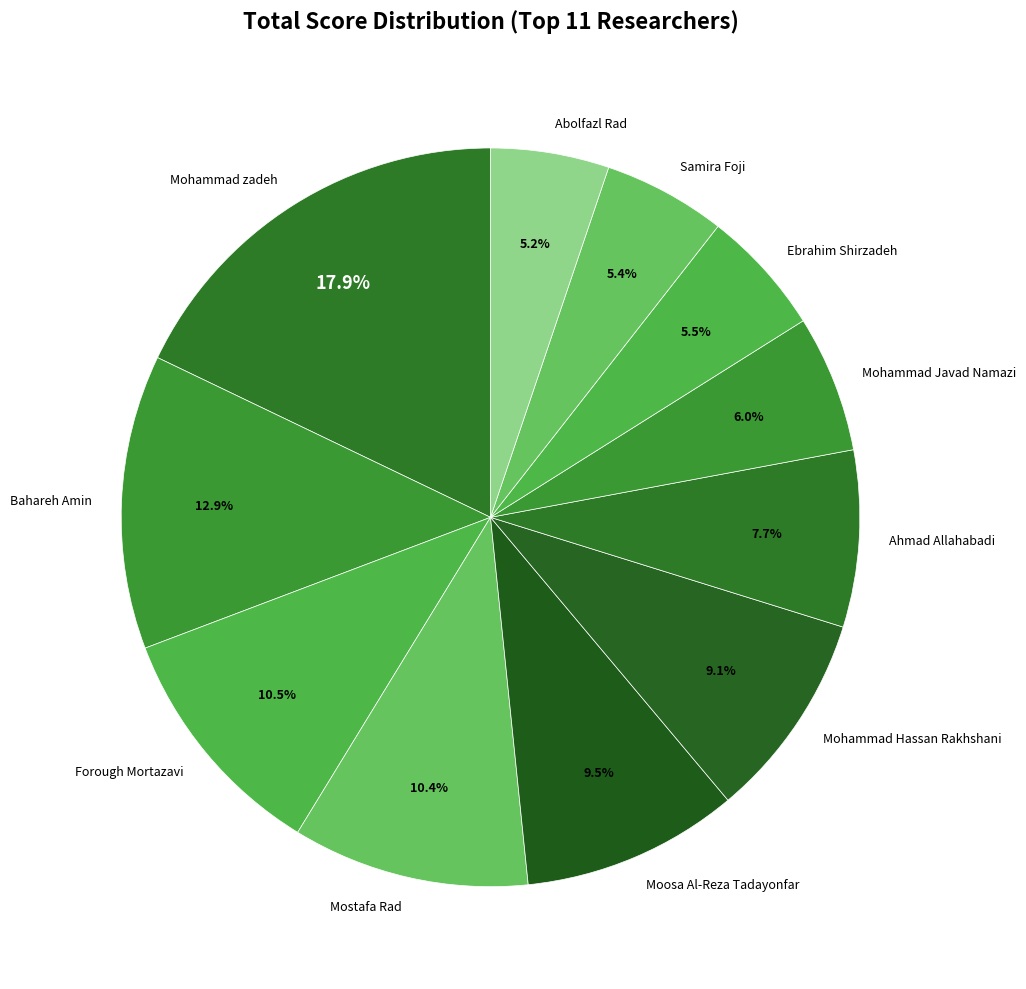

How many segments does this pie chart have?

11